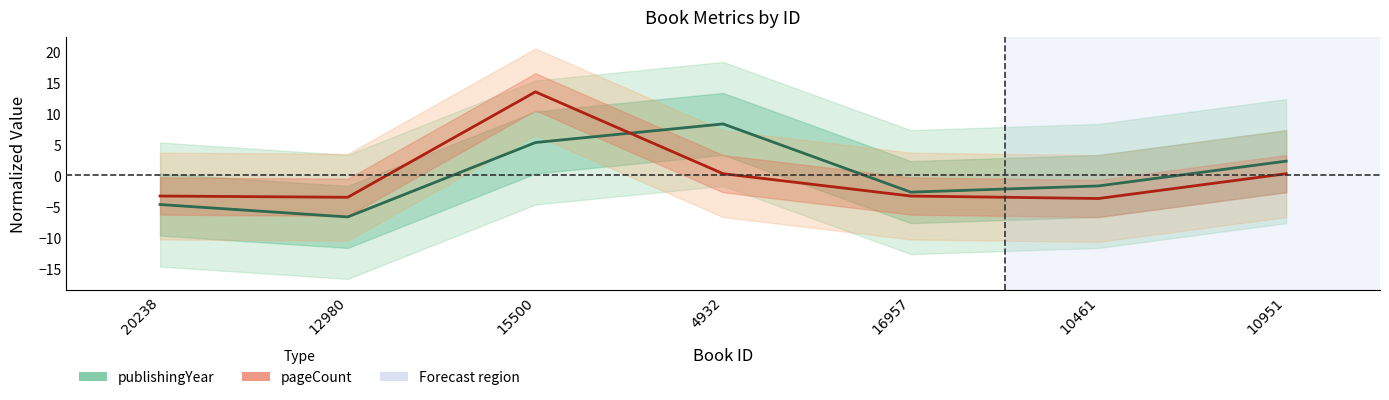

What is the label of the 3rd point from the left?

15500